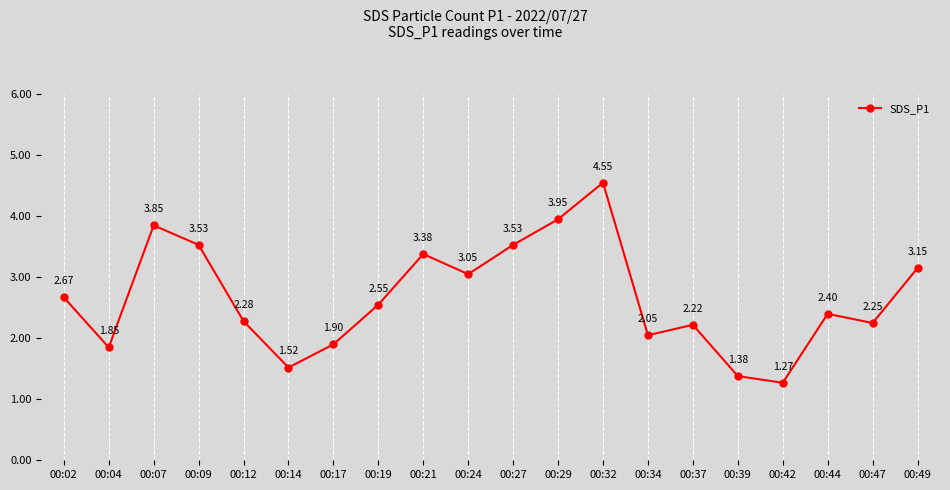

Which category has the highest value across all series?

00:32